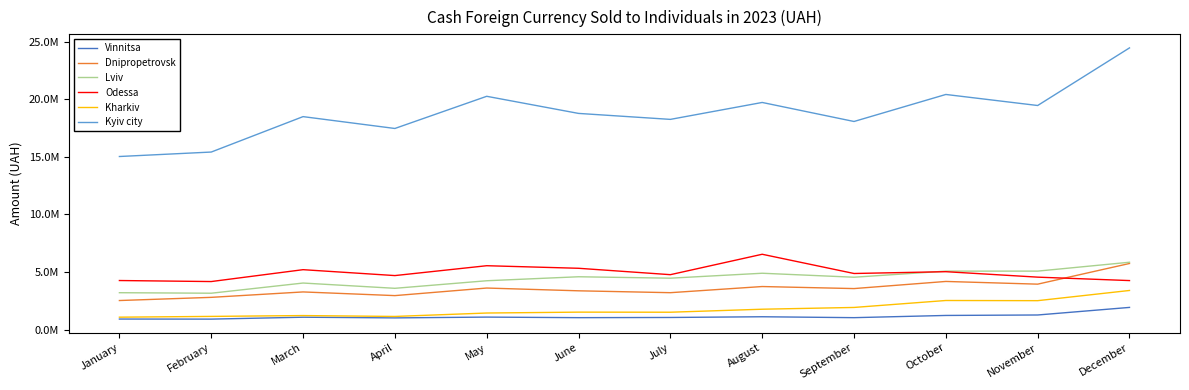

True or false: Kharkiv has more than 0 points higher than both neighbors.

True